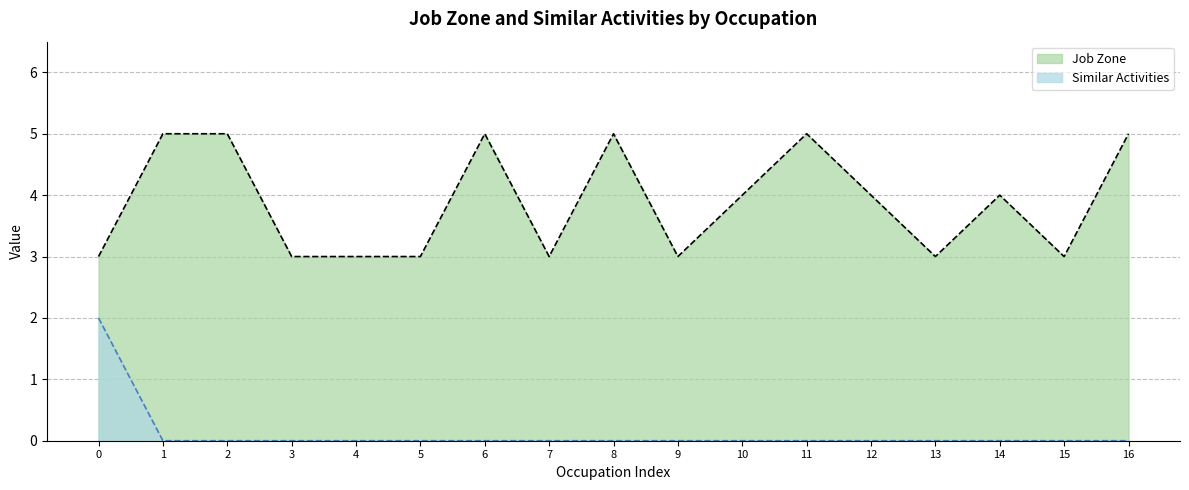

At how many categories does at least one series exceed 2?

17